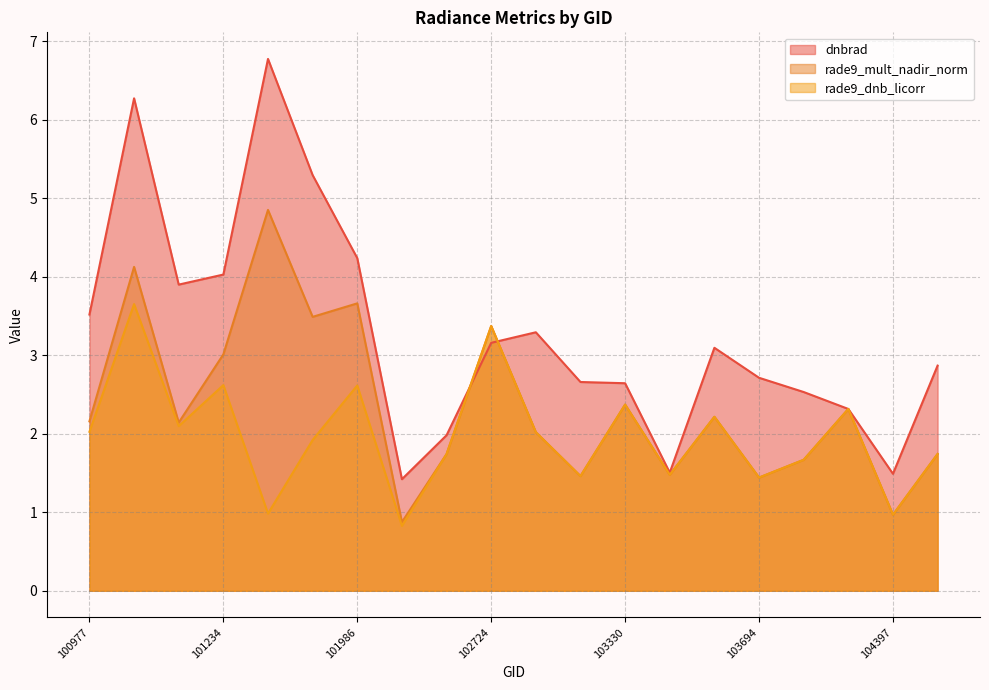

True or false: rade9_dnb_licorr and rade9_mult_nadir_norm cross at least once.

False